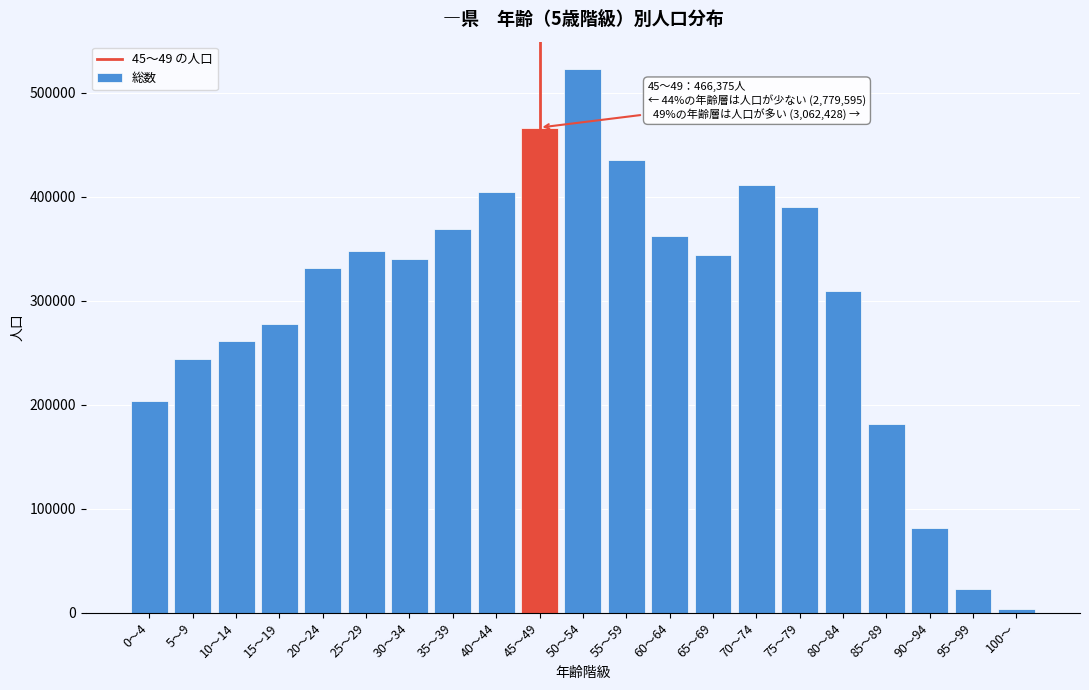

Reading left to right, extract all data points from this chart.

0～4=203449	5～9=244226	10～14=261528	15～19=277718	20～24=331724	25～29=347587	30～34=340324	35～39=368778	40～44=404261	45～49=466375	50～54=522784	55～59=435675	60～64=361946	65～69=343439	70～74=410906	75～79=389776	80～84=309295	85～89=181309	90～94=81282	95～99=22727	100～=3289